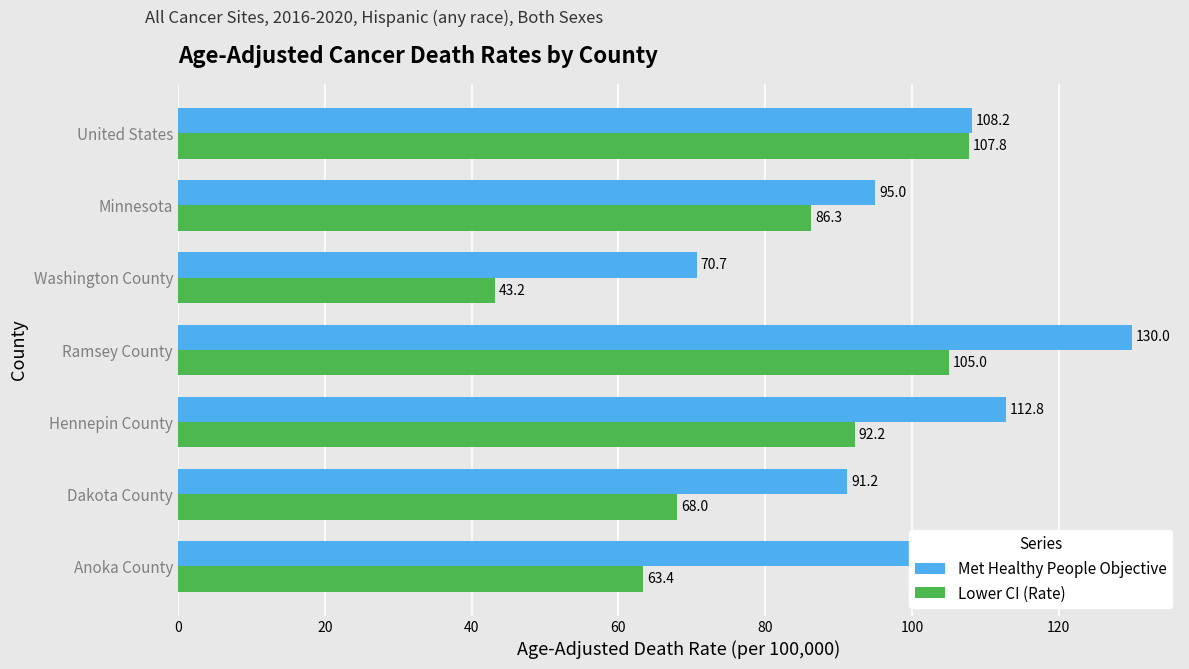

Rank the series by their maximum value, from highest to lowest.

Met Healthy People Objective, Lower CI (Rate)